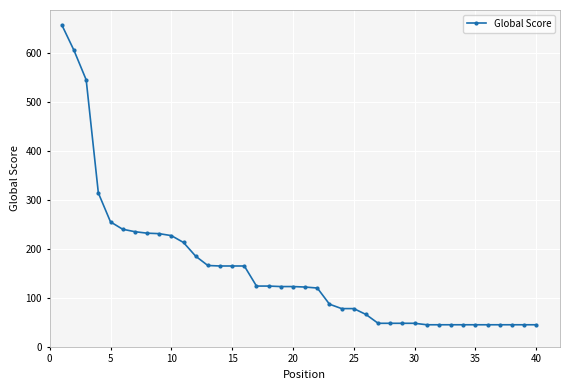

What is the difference between the second highest and minimum values?

560